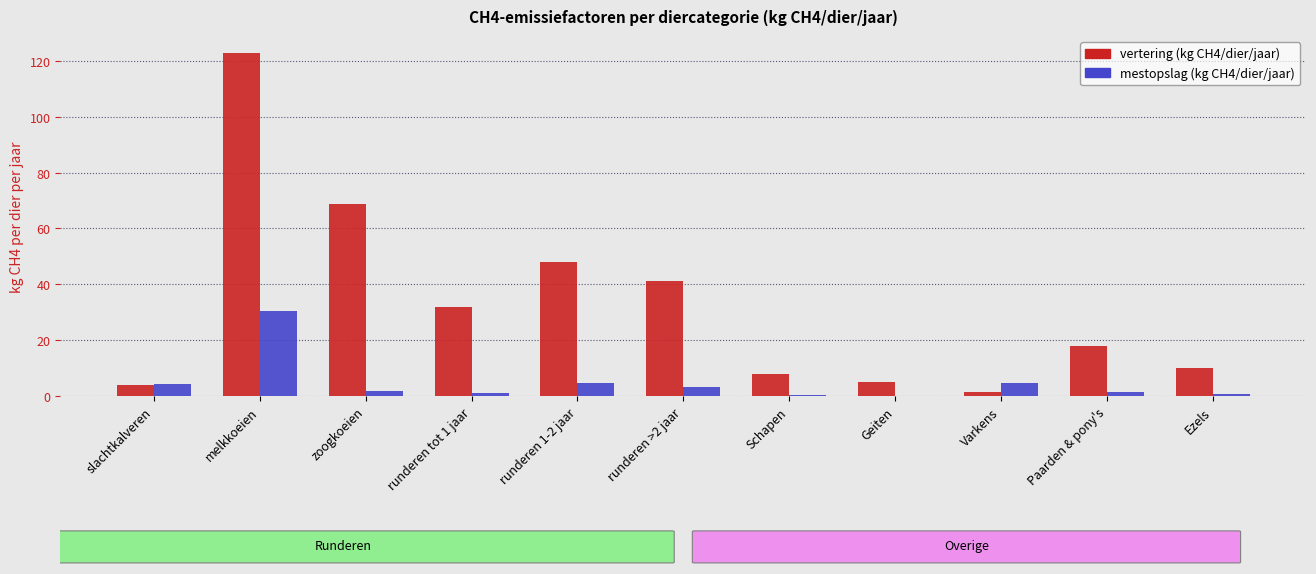

The vertering (kg CH4/dier/jaar) series shows 4.1 at slachtkalveren. True or false?

True